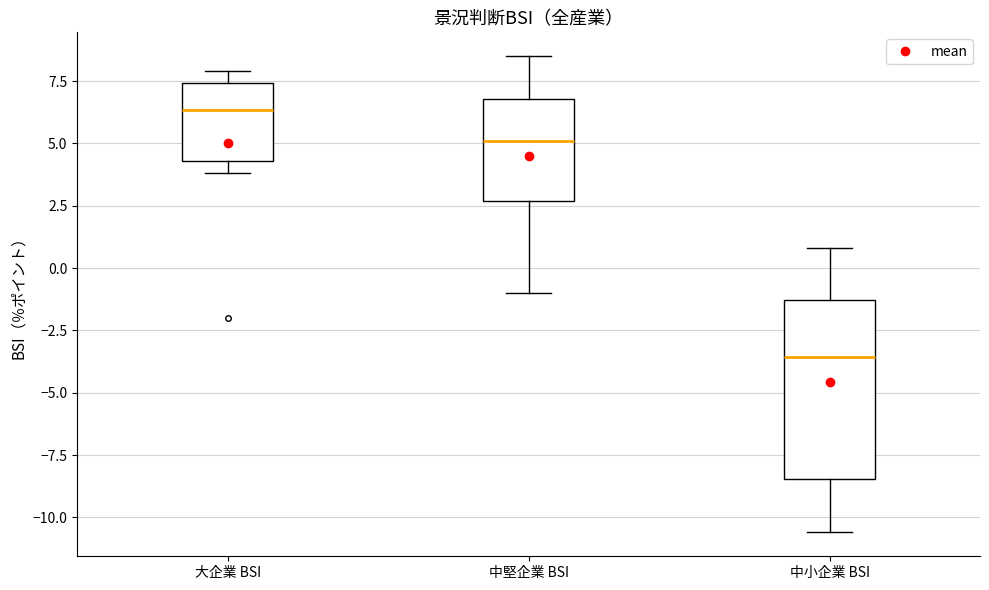

Which box has the lowest median line?

中小企業 BSI